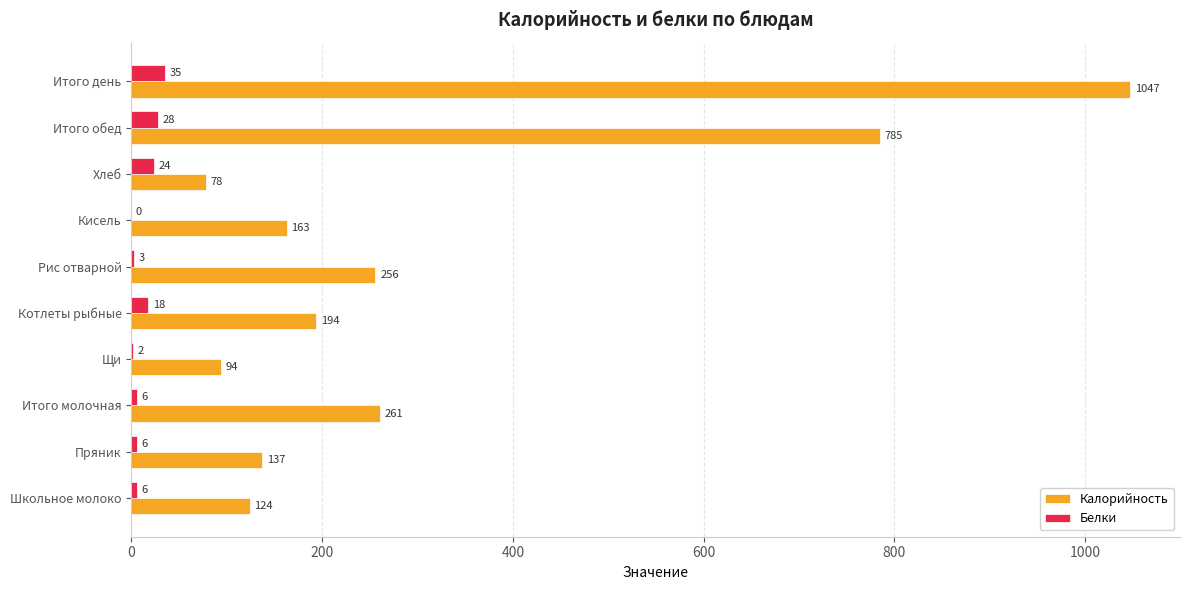

The Калорийность series shows 94 at Щи. True or false?

True